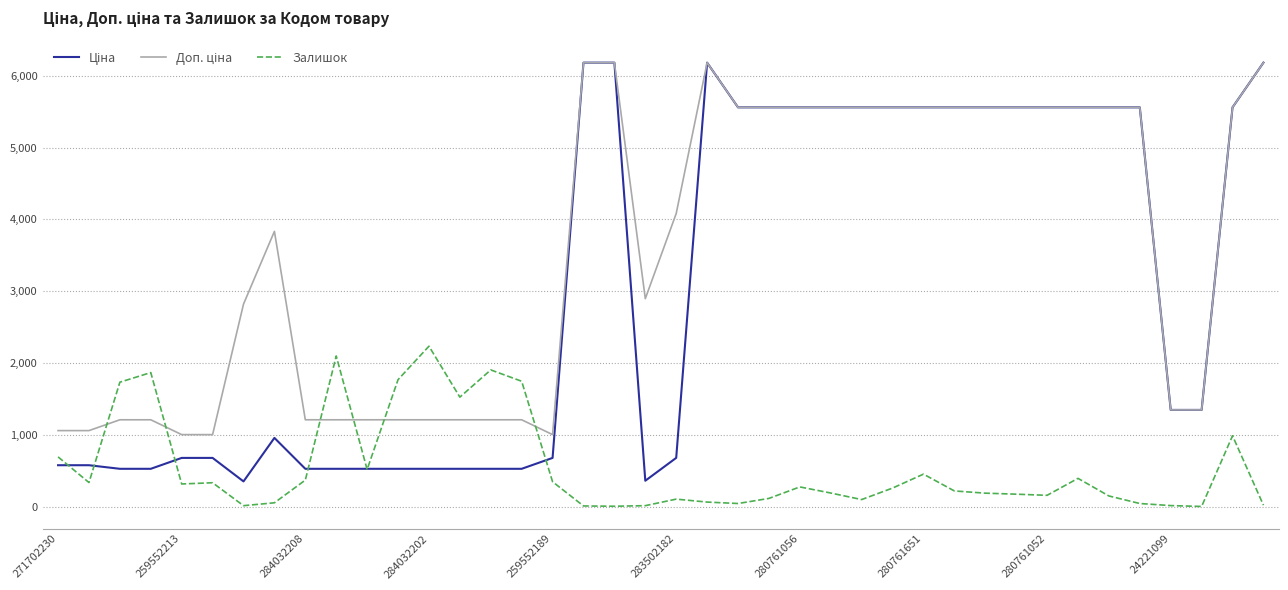

What is the maximum value shown in the chart?

6182.6